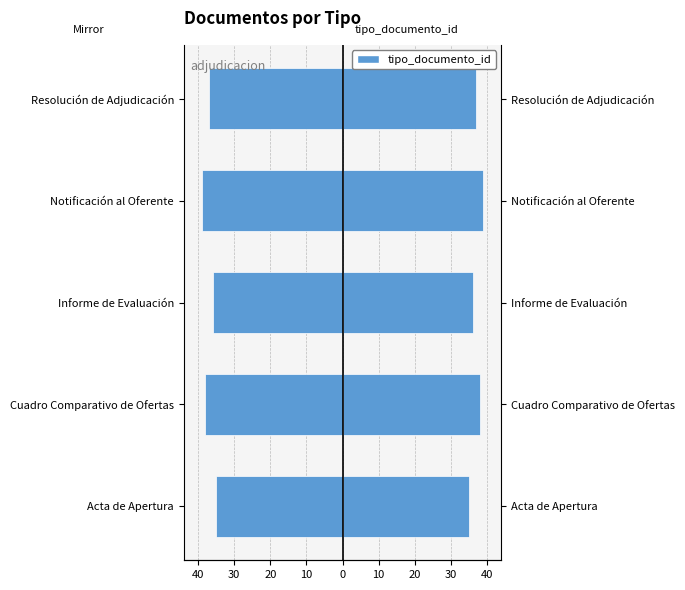

How many bars are there in each group?

2